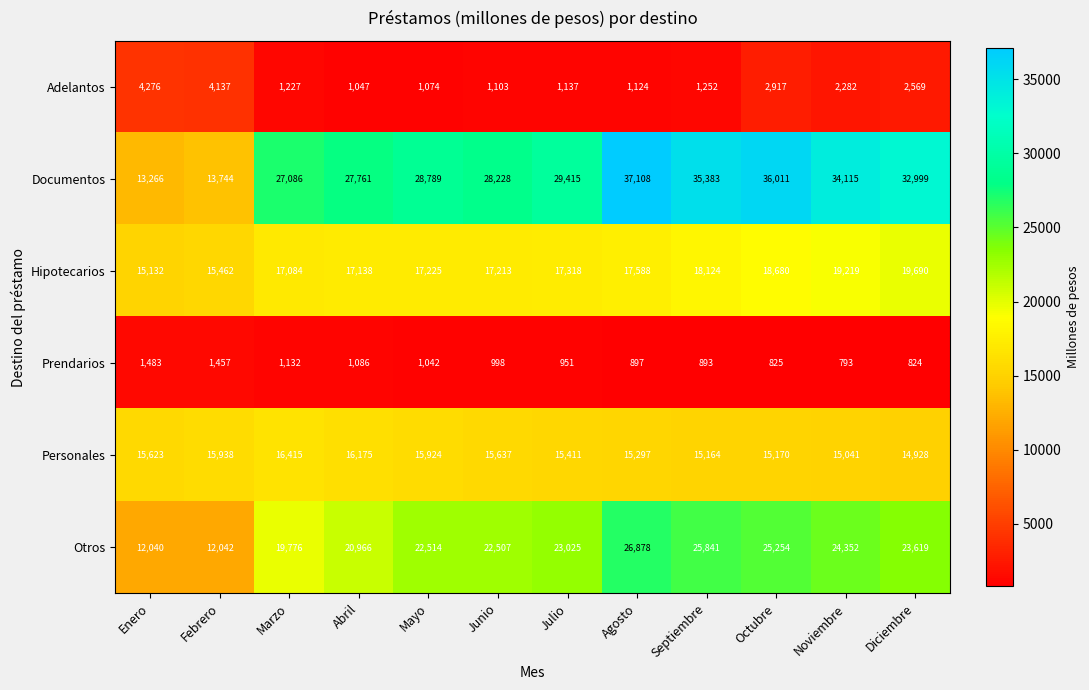

The Personales series shows 14928 at Diciembre. True or false?

True